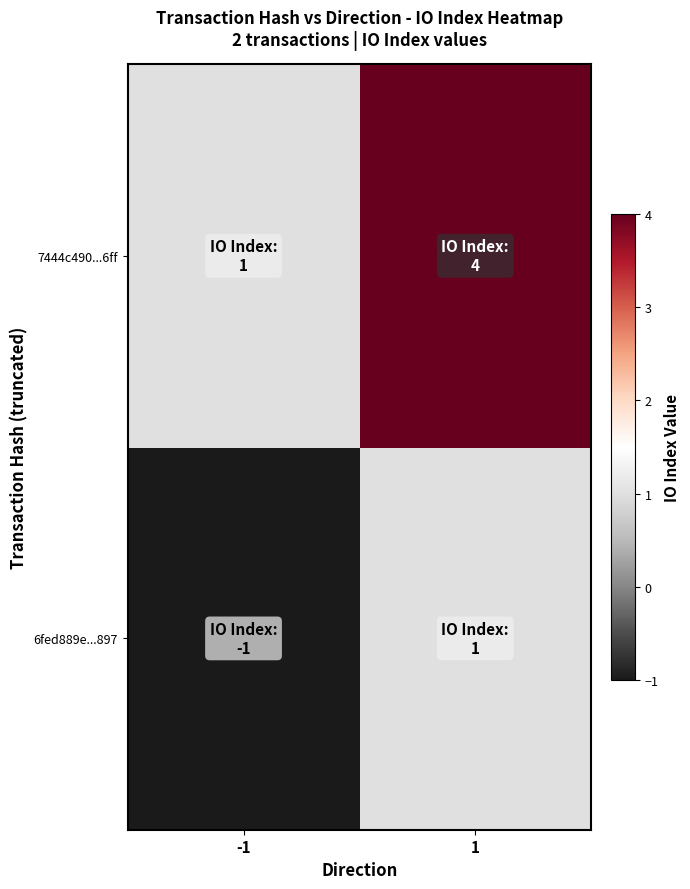

Which has a higher value, 1 or -1?

1